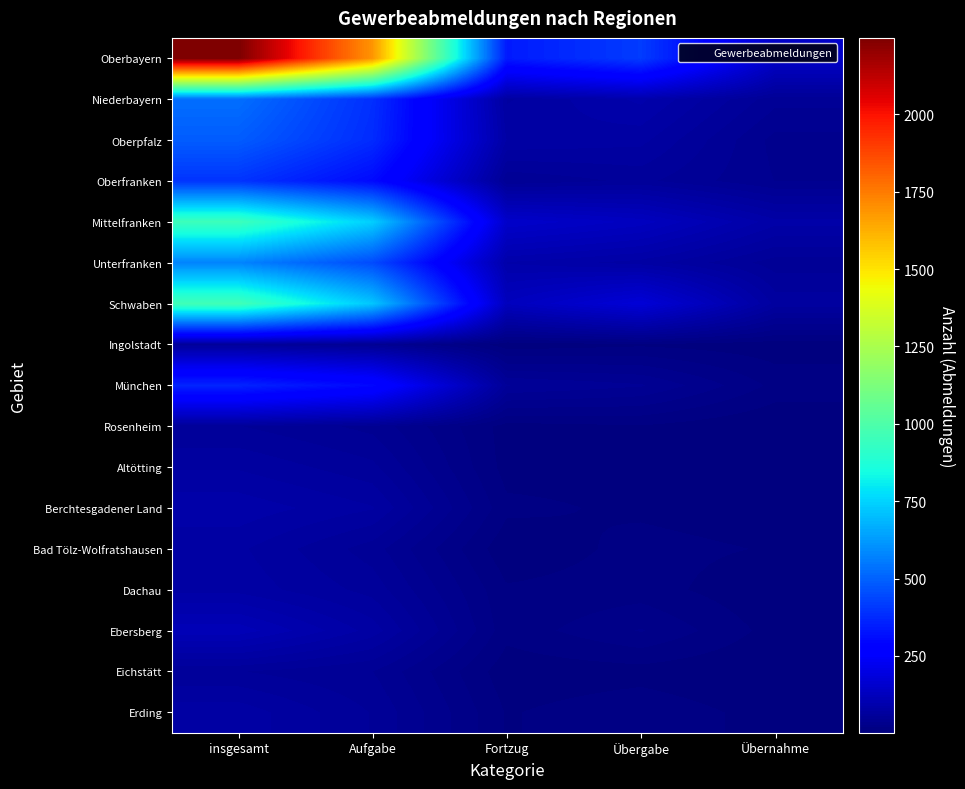

Reading right to left, list all the values displayed in this chart.

Oberbayern: Übernahme=144	Übergabe=416	Fortzug=341	Aufgabe=1687	insgesamt=2247
Niederbayern: Übernahme=49	Übergabe=92	Fortzug=71	Aufgabe=388	insgesamt=529
Oberpfalz: Übernahme=34	Übergabe=75	Fortzug=80	Aufgabe=379	insgesamt=488
Oberfranken: Übernahme=37	Übergabe=57	Fortzug=47	Aufgabe=304	insgesamt=398
Mittelfranken: Übernahme=84	Übergabe=130	Fortzug=151	Aufgabe=740	insgesamt=954
Unterfranken: Übernahme=50	Übergabe=77	Fortzug=89	Aufgabe=450	insgesamt=577
Schwaben: Übernahme=69	Übergabe=176	Fortzug=126	Aufgabe=721	insgesamt=966
Ingolstadt: Übernahme=5	Übergabe=9	Fortzug=5	Aufgabe=44	insgesamt=58
München: Übernahme=17	Übergabe=47	Fortzug=55	Aufgabe=299	insgesamt=363
Rosenheim: Übernahme=2	Übergabe=10	Fortzug=7	Aufgabe=43	insgesamt=55
Altötting: Übernahme=6	Übergabe=8	Fortzug=7	Aufgabe=57	insgesamt=71
Berchtesgadener Land: Übernahme=5	Übergabe=9	Fortzug=13	Aufgabe=73	insgesamt=87
Bad Tölz-Wolfratshausen: Übernahme=10	Übergabe=14	Fortzug=4	Aufgabe=50	insgesamt=74
Dachau: Übernahme=3	Übergabe=15	Fortzug=12	Aufgabe=60	insgesamt=78
Ebersberg: Übernahme=7	Übergabe=29	Fortzug=14	Aufgabe=77	insgesamt=113
Eichstätt: Übernahme=2	Übergabe=7	Fortzug=5	Aufgabe=46	insgesamt=55
Erding: Übernahme=7	Übergabe=17	Fortzug=10	Aufgabe=54	insgesamt=78